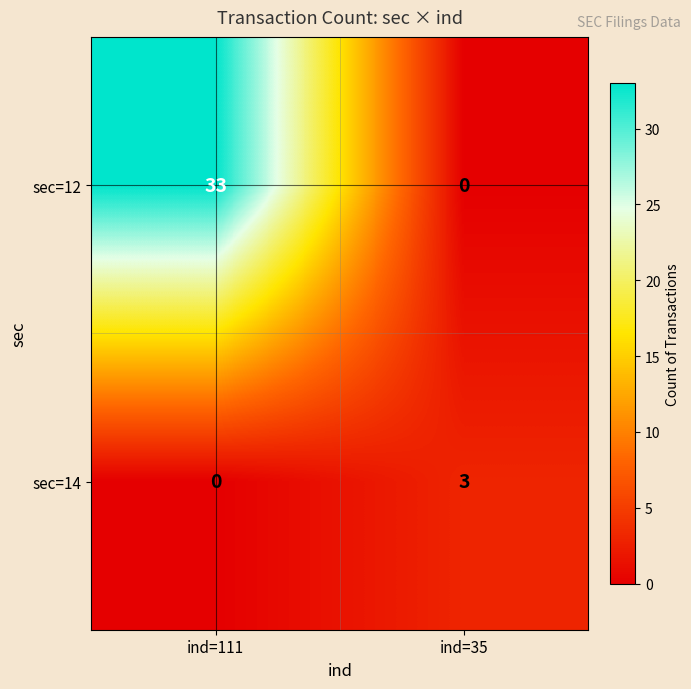

Which series has the largest total across all categories?

sec=12